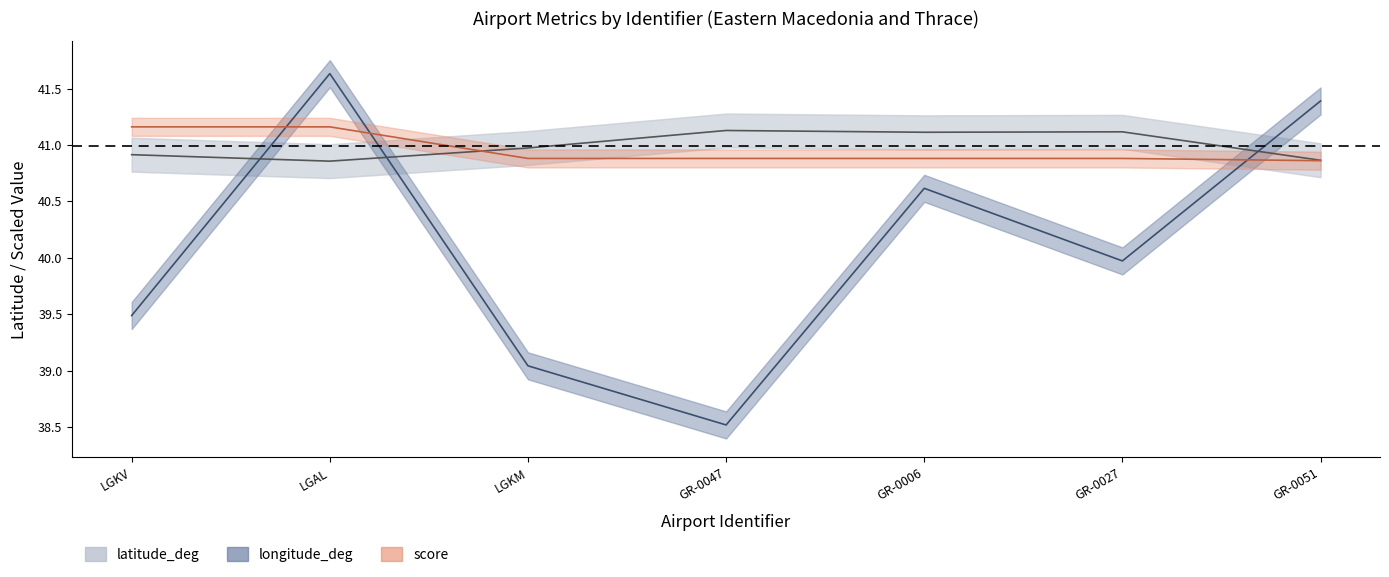

True or false: score and latitude_deg intersect in this chart.

True